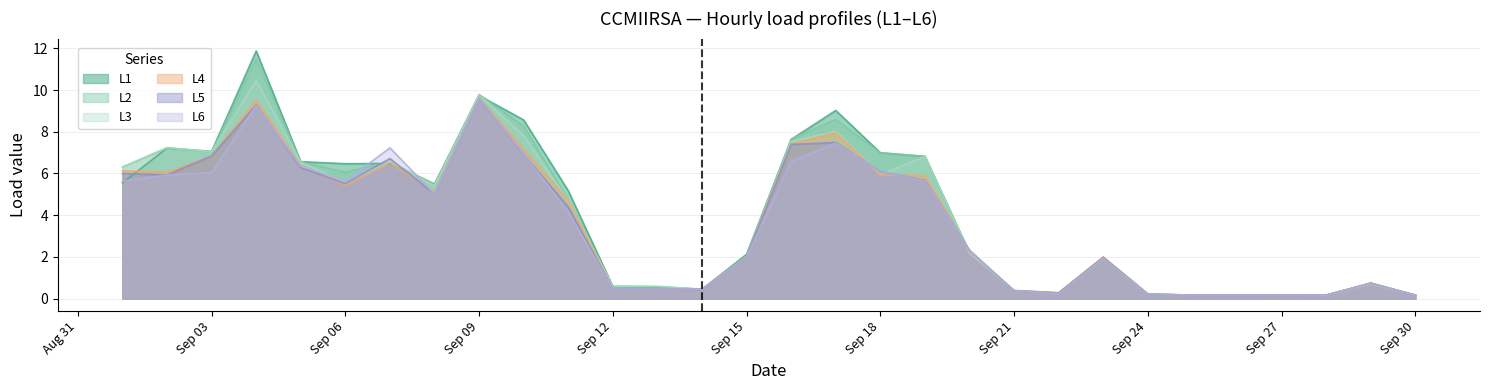

How many lines are shown in the chart?

6